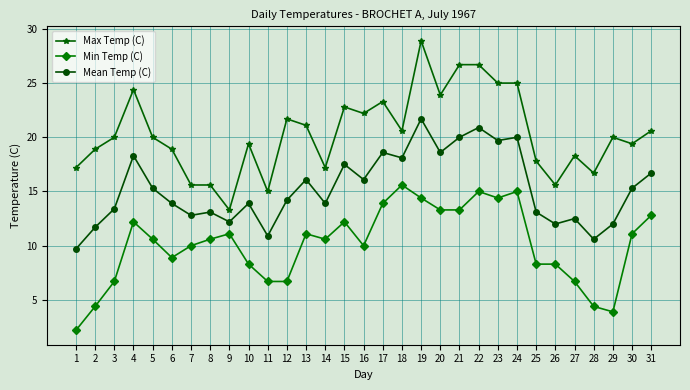

Which series changed the most between 17 and 30?

Max Temp (C)